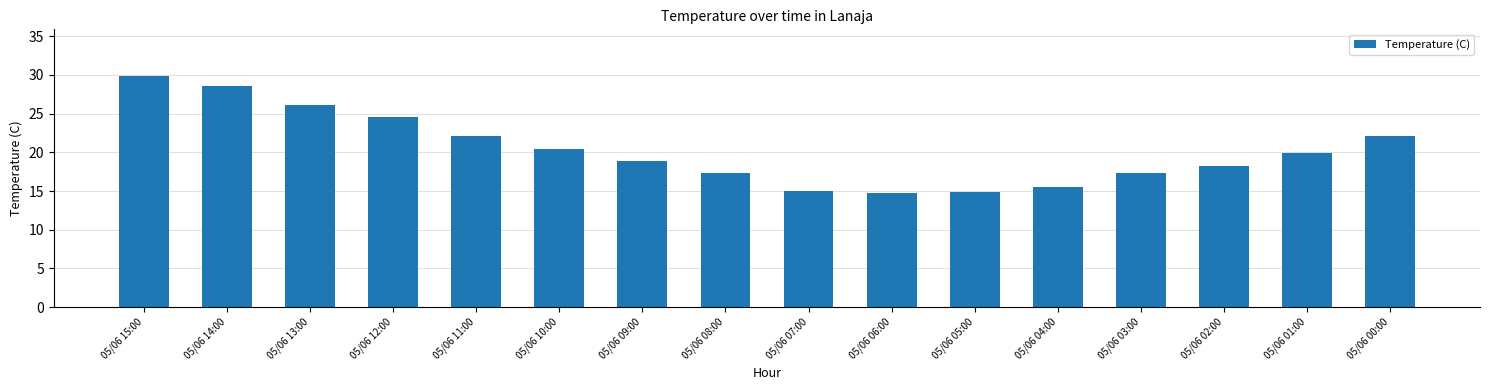

What is the minimum value shown in the chart?

14.8